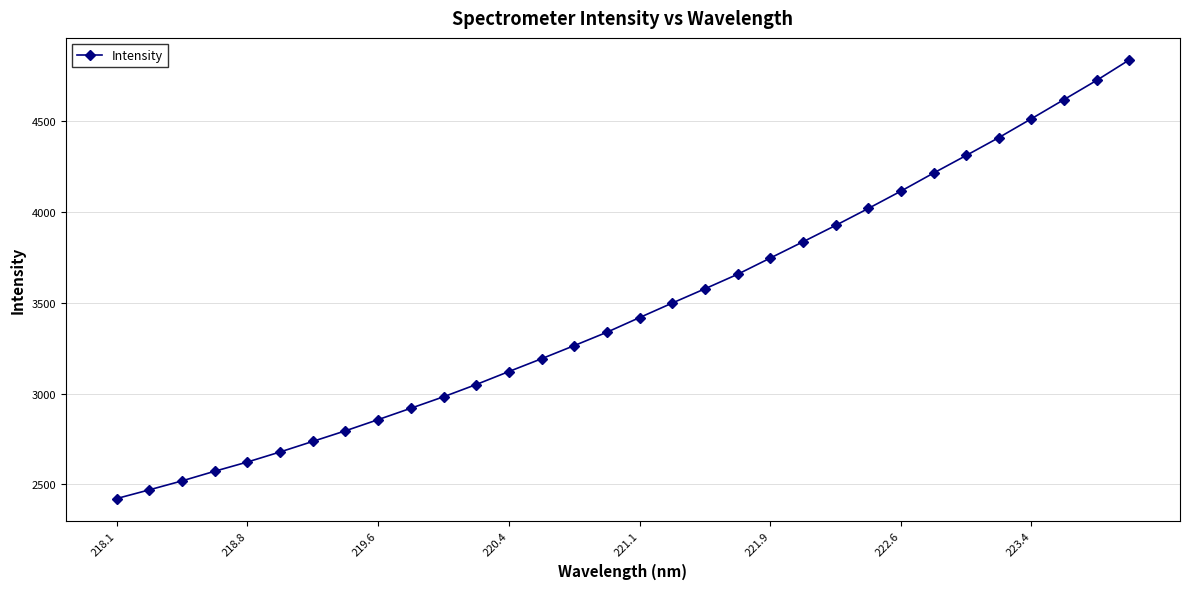

What is the maximum value shown in the chart?

4835.7